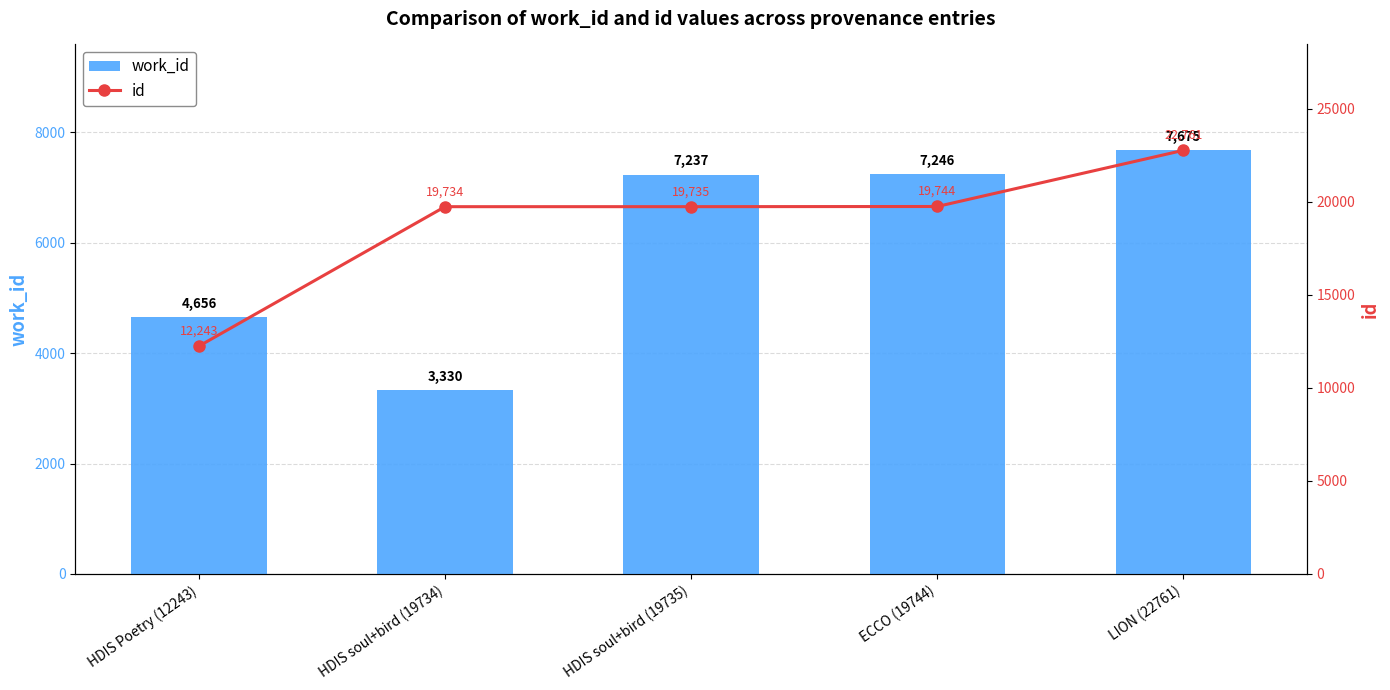

Which label corresponds to the largest value in the chart?

LION (22761)